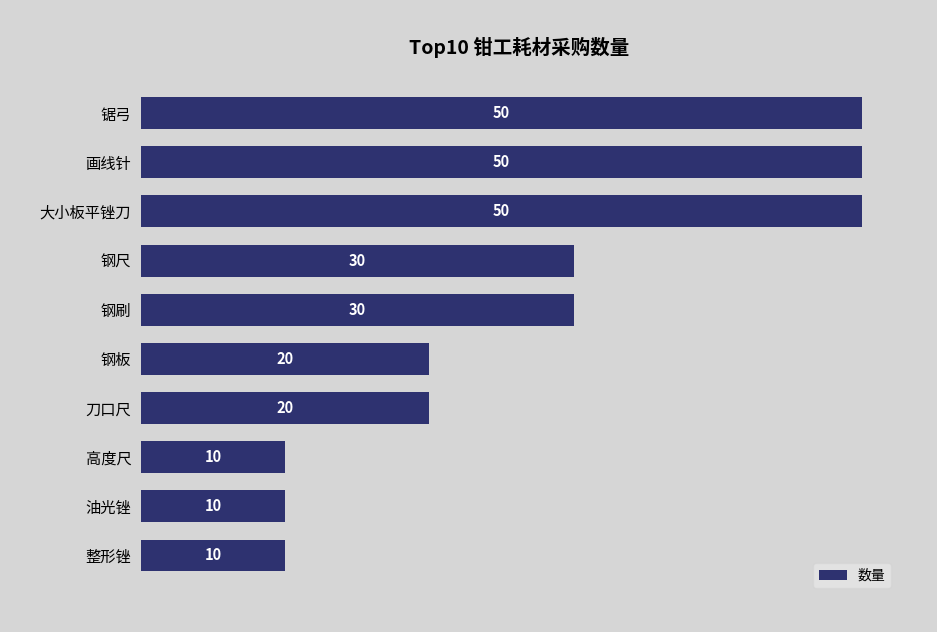

What is the difference between the maximum and minimum values?

40